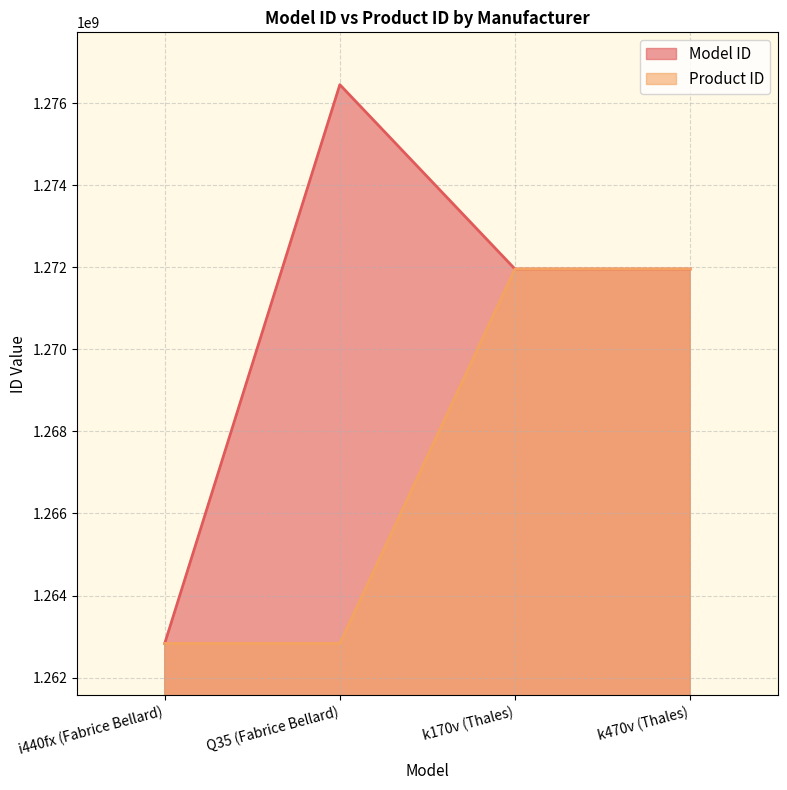

List the series in order of their overall mean, highest first.

Model ID, Product ID